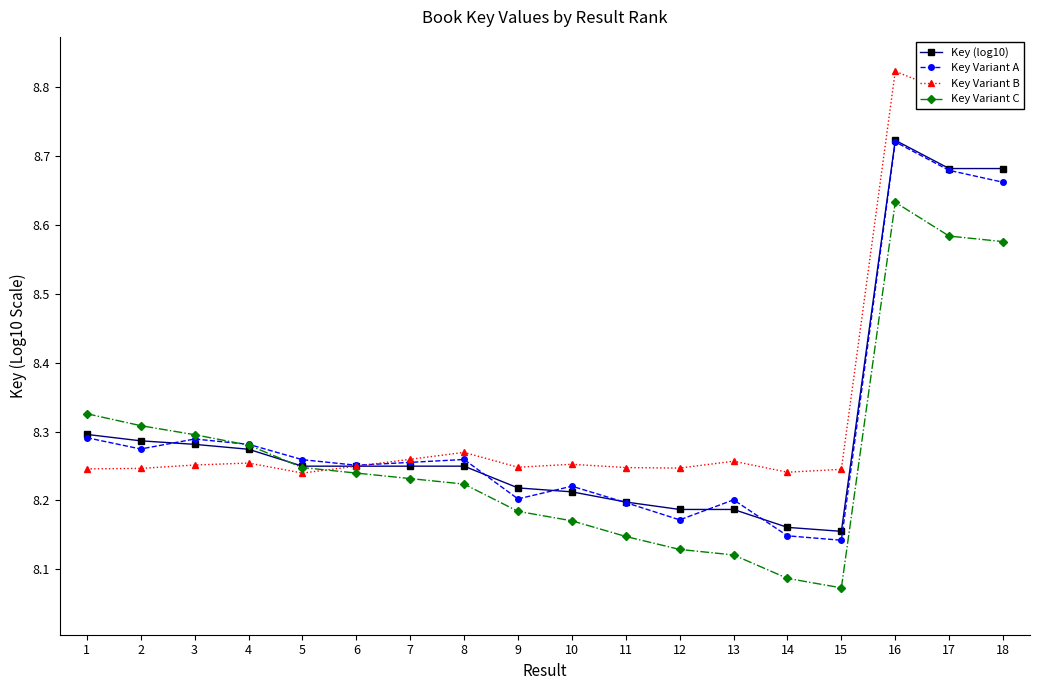

What is the value of the Key Variant A point at the 3rd from the left?

8.3